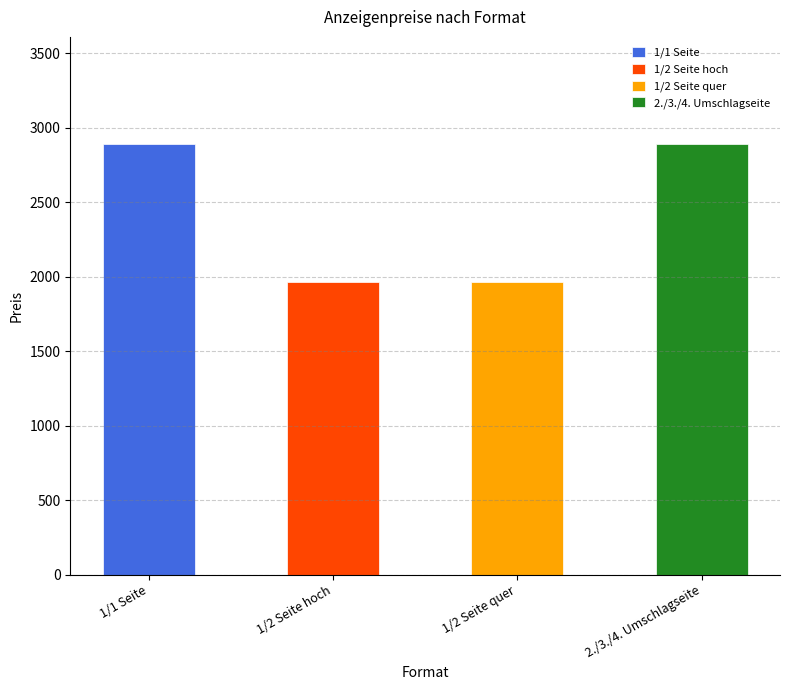

Approximately how many times larger is the value at 1/2 Seite hoch compared to 2./3./4. Umschlagseite?

0.7